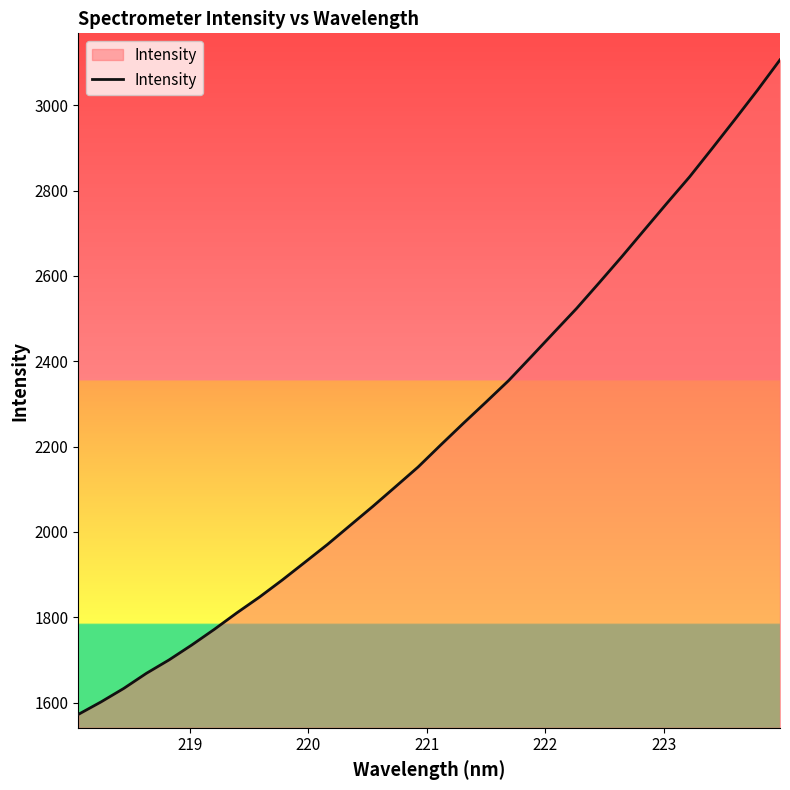

What is the difference between the maximum and minimum values?

1534.2